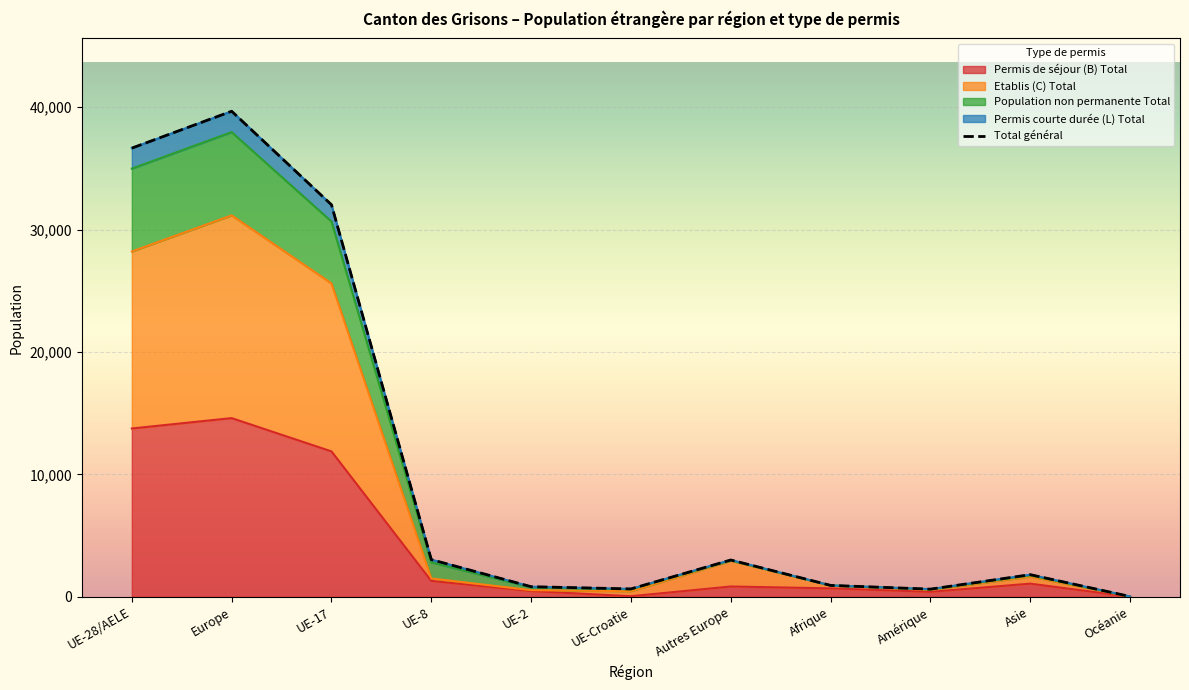

Where is Permis de séjour (B) Total nearest to the value 7307?

UE-17